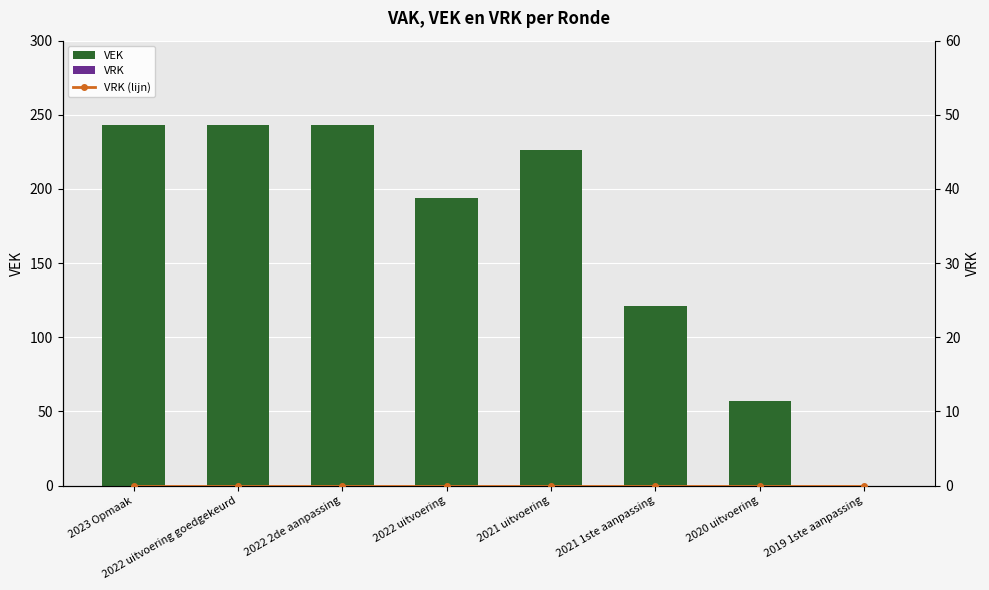

List the labels in order of VEK value, smallest first.

2019 1ste aanpassing, 2020 uitvoering, 2021 1ste aanpassing, 2022 uitvoering, 2021 uitvoering, 2023 Opmaak, 2022 uitvoering goedgekeurd, 2022 2de aanpassing